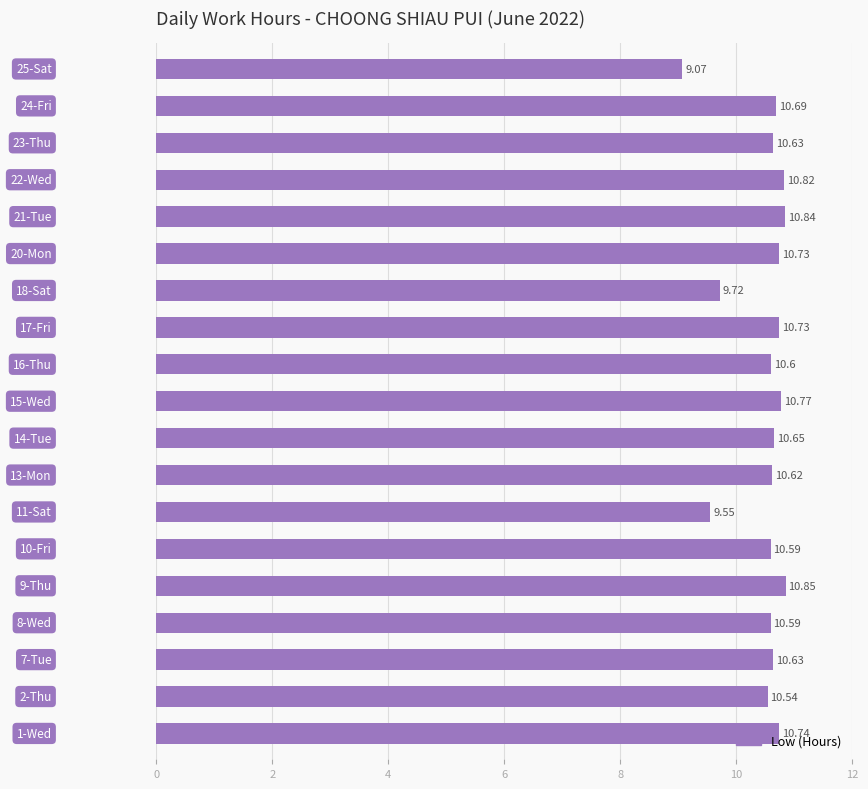

What is the average value?

10.5